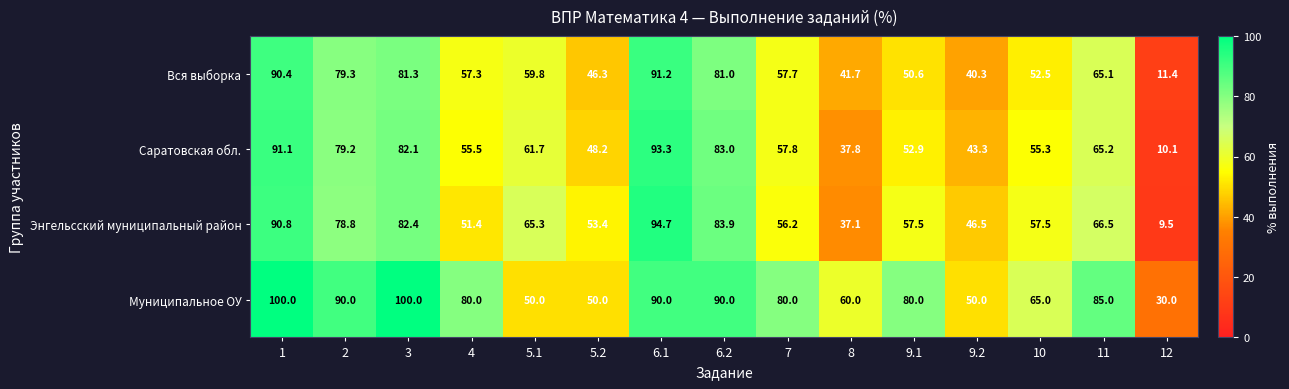

True or false: Муниципальное ОУ has a value of 80.0 at 7.

True